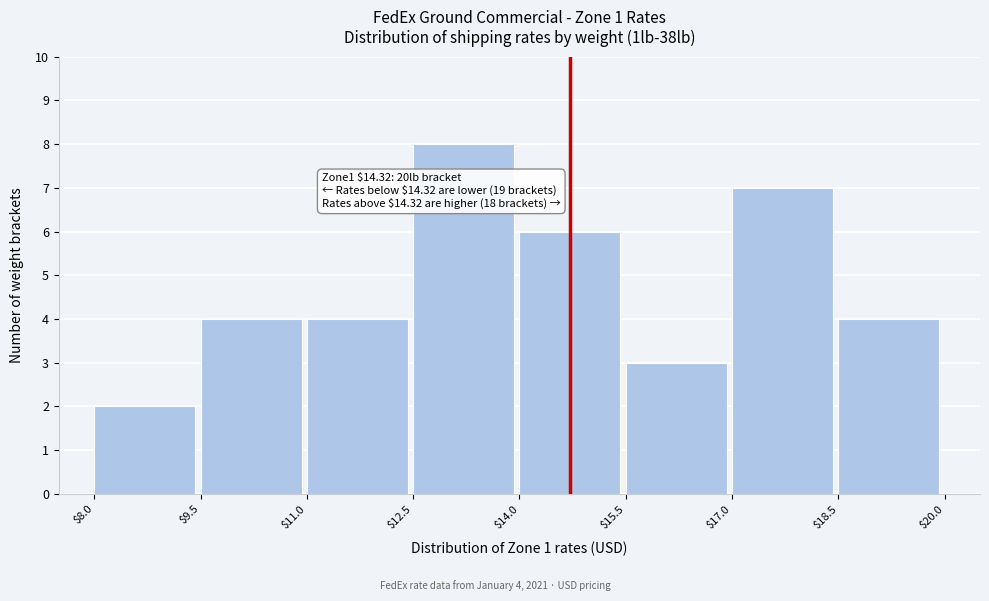

Which range on the x-axis has the tallest bar?

$12.5 to $14.0